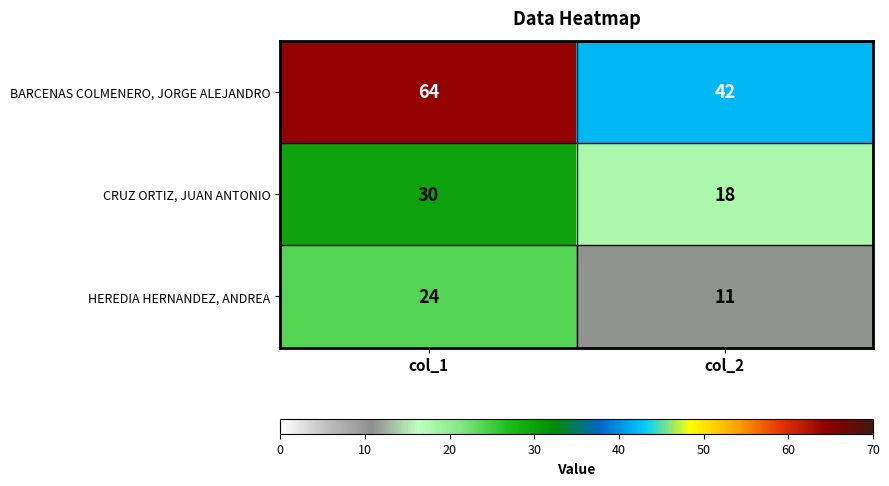

Which series has the widest spread of values?

BARCENAS COLMENERO, JORGE ALEJANDRO